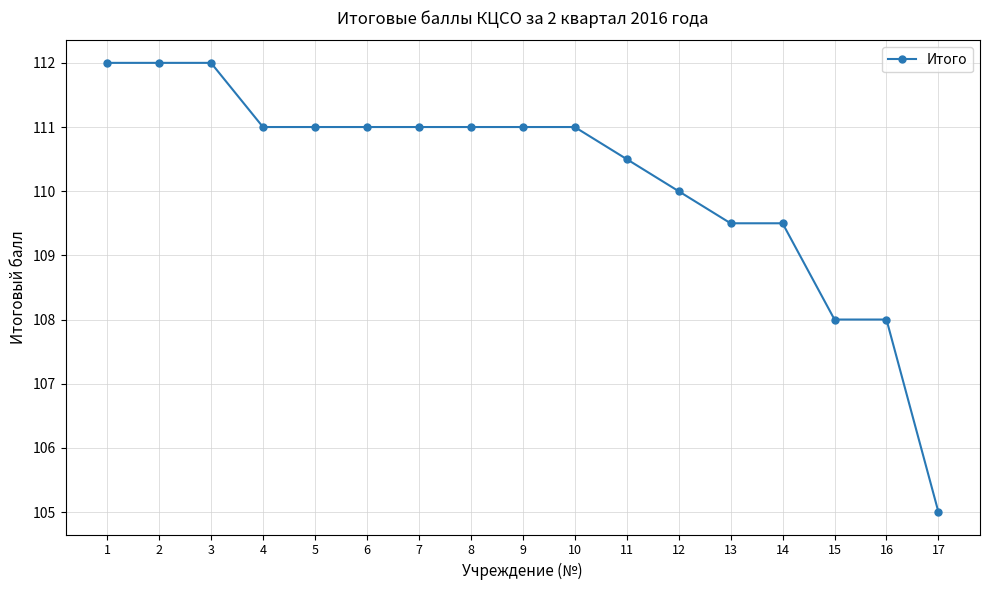

The value at 17 is 105.0. True or false?

True